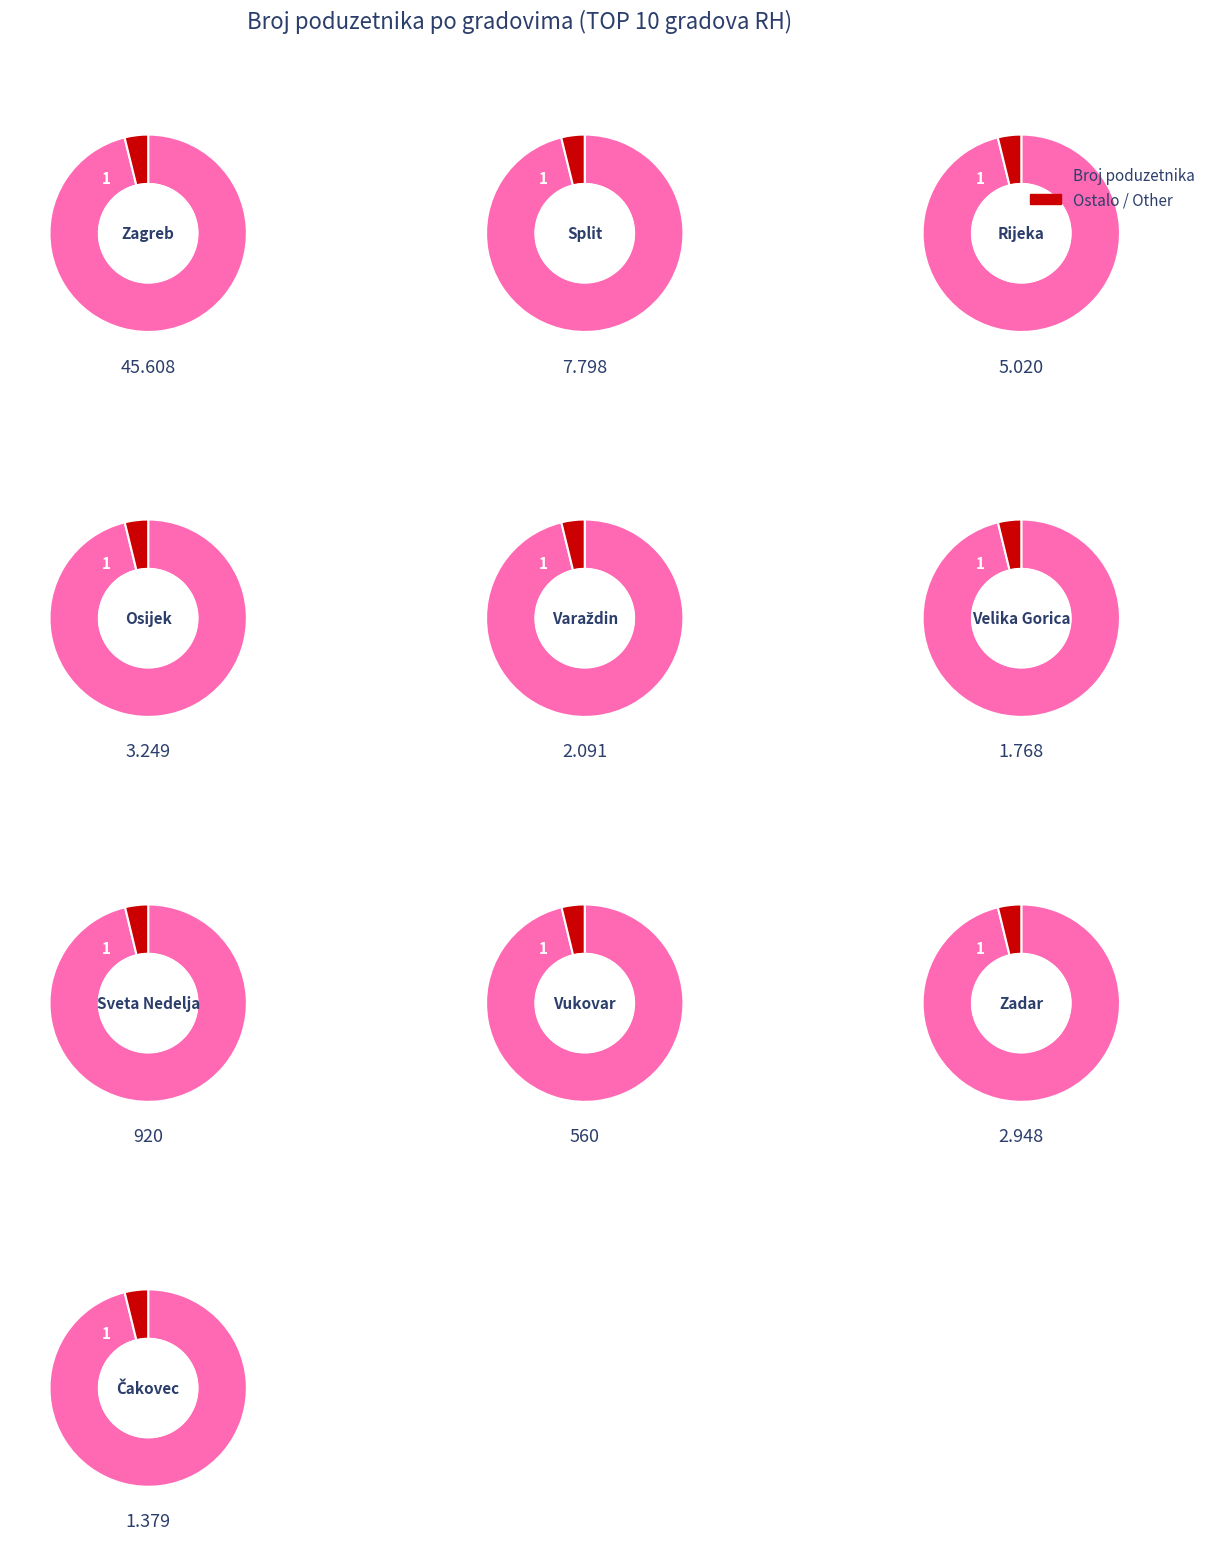

Which category has the smallest portion of the pie?

Vukovar